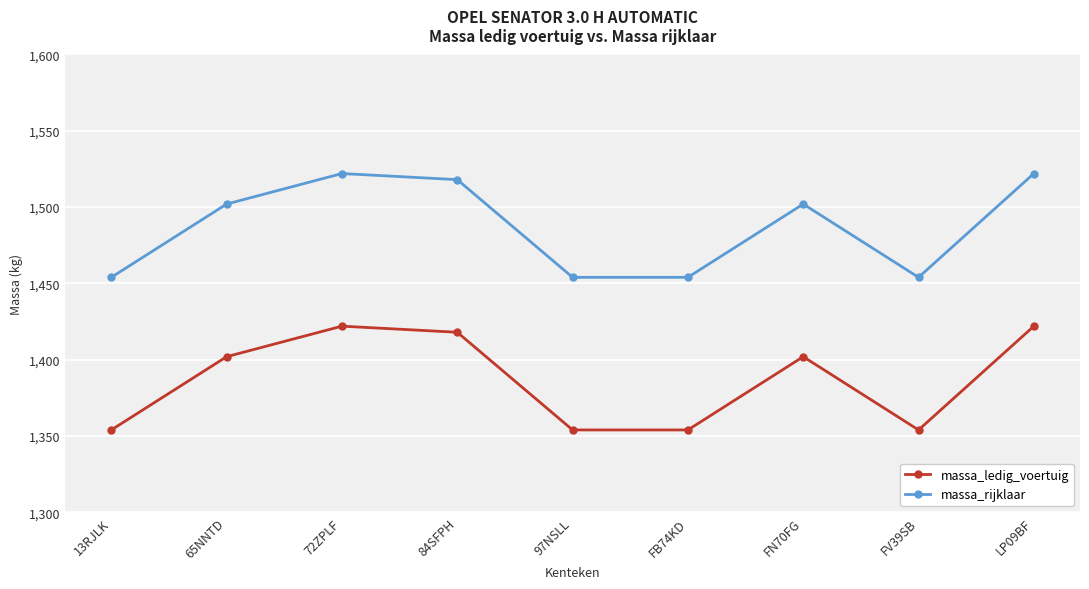

At how many categories does at least one series exceed 1506?

3